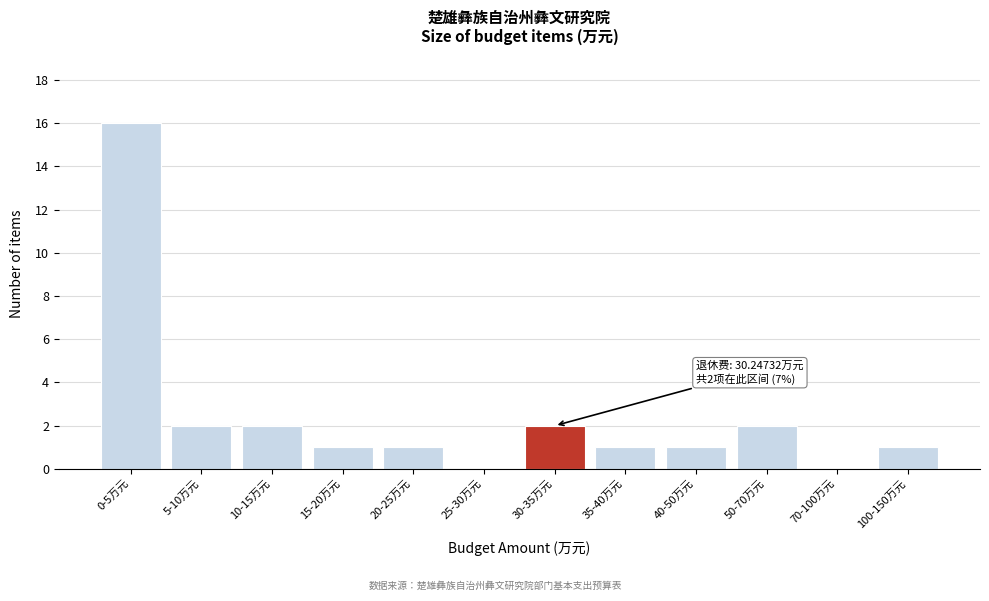

Reading left to right, list all the values displayed in this chart.

0-5万元=16	5-10万元=2	10-15万元=2	15-20万元=1	20-25万元=1	25-30万元=0	30-35万元=2	35-40万元=1	40-50万元=1	50-70万元=2	70-100万元=0	100-150万元=1